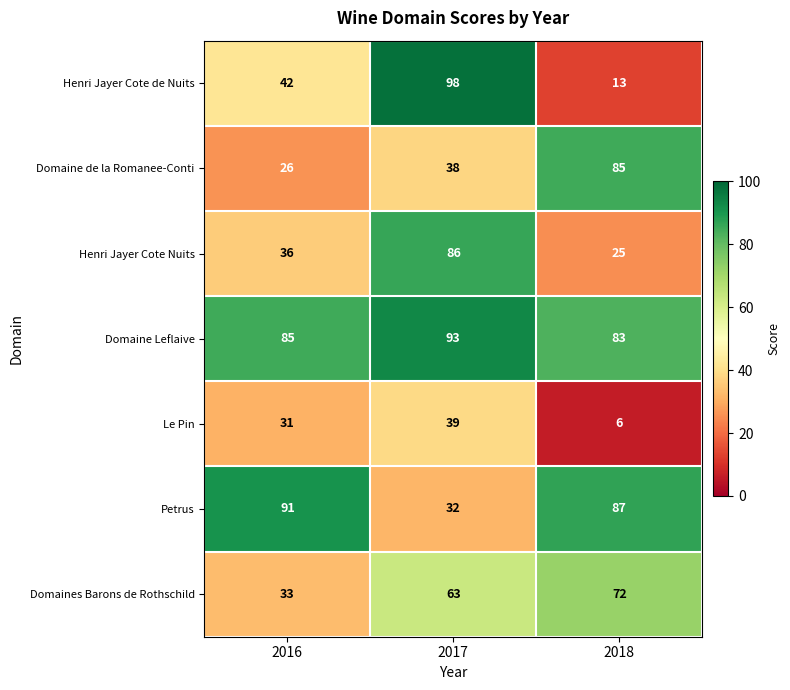

At which label does Domaine Leflaive reach its minimum?

2018